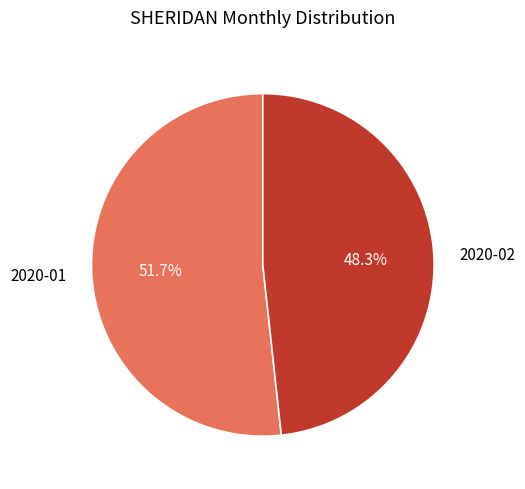

Is it true that 2020-01 is 57% of the pie?

False